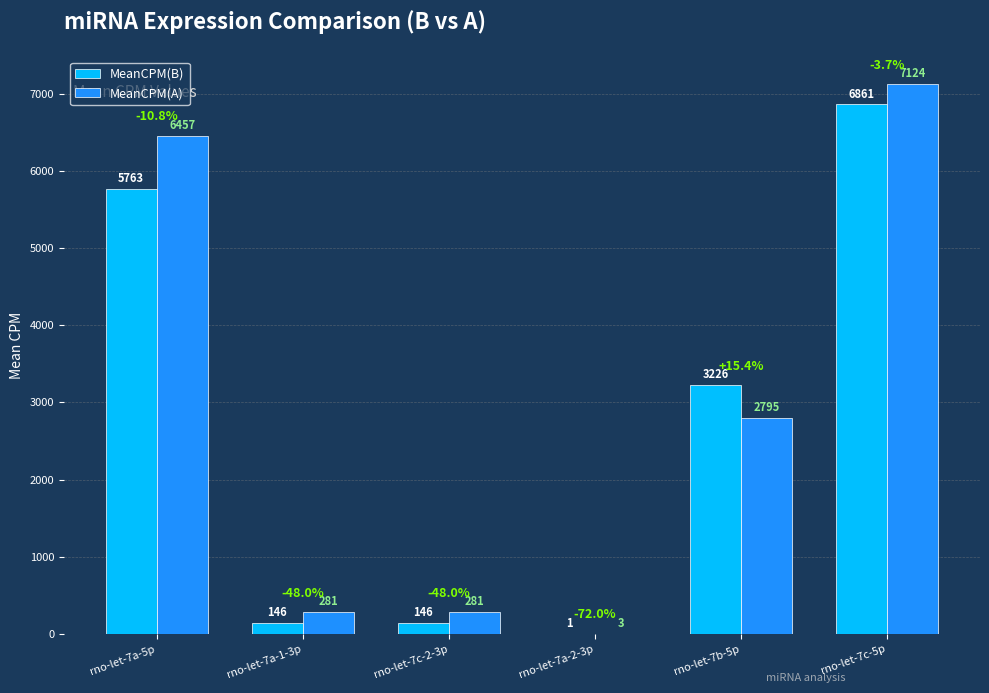

Does the chart contain stacked bars?

No